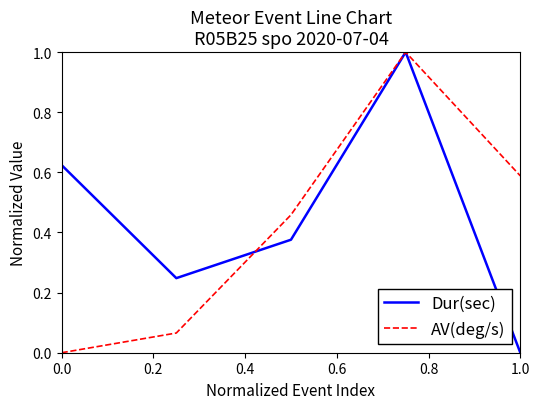

What is the maximum value shown in the chart?

1.0